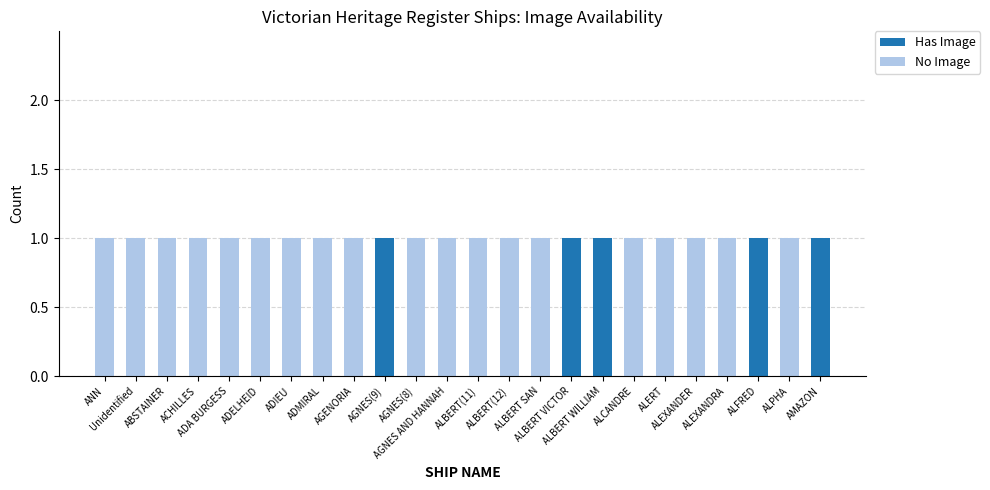

Are the bars horizontal?

No